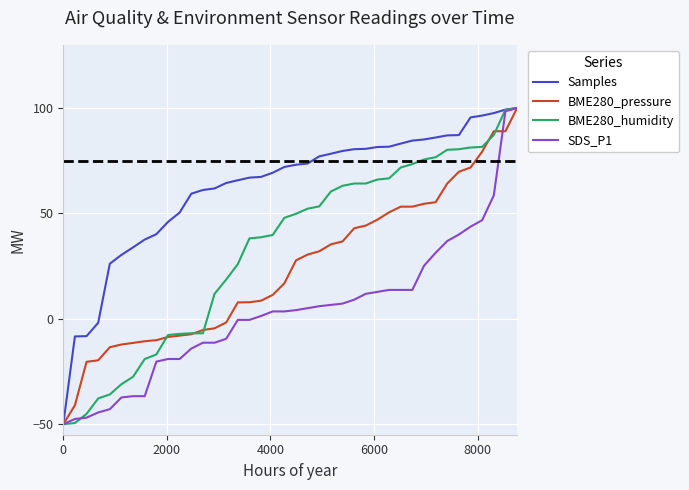

What is the highest value of the BME280_humidity series?

100.0